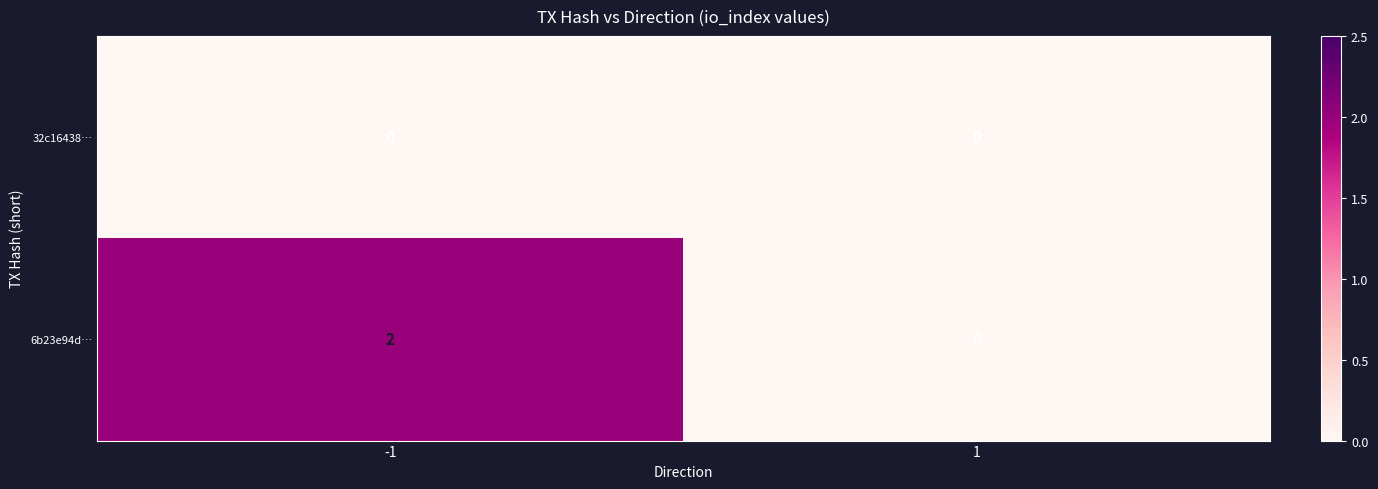

The 6b23e94d… series shows 1 at 1. True or false?

False